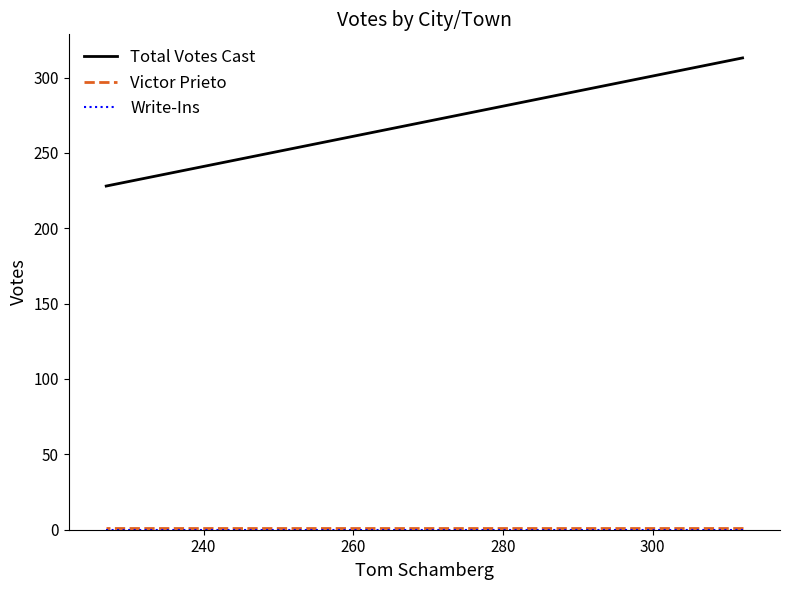

Does the chart have visible grid lines?

No